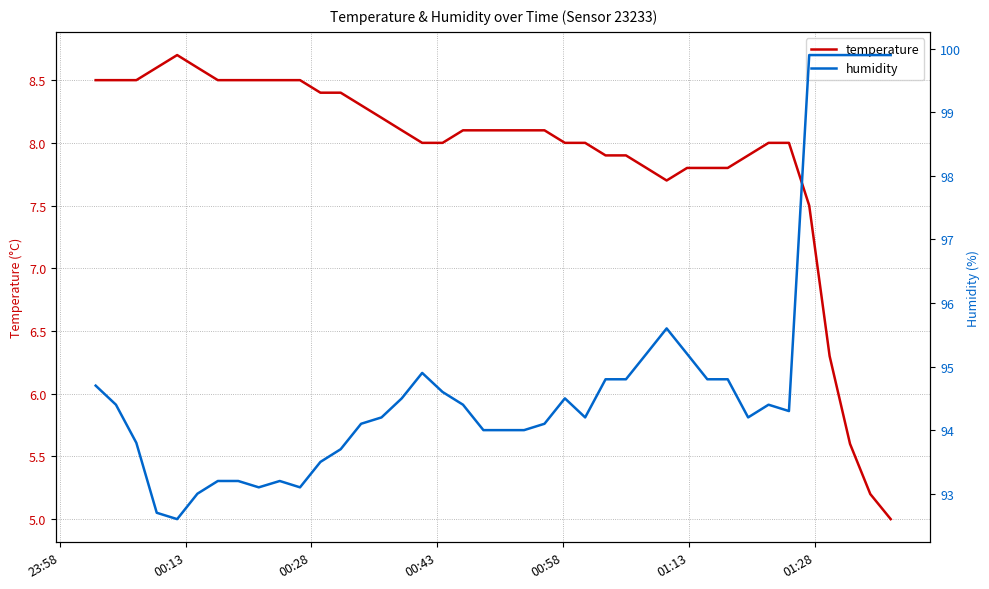

How many data points in humidity are above 94?

26